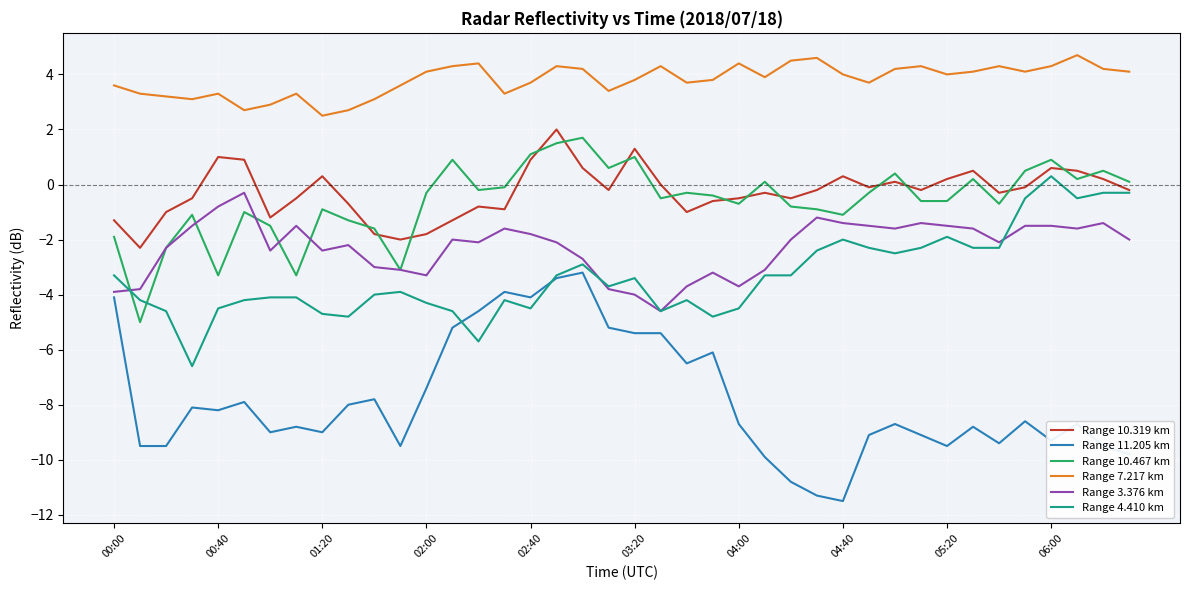

In Range 3.376 km, how many points are lower than both neighbors (excluding endpoints)?

9